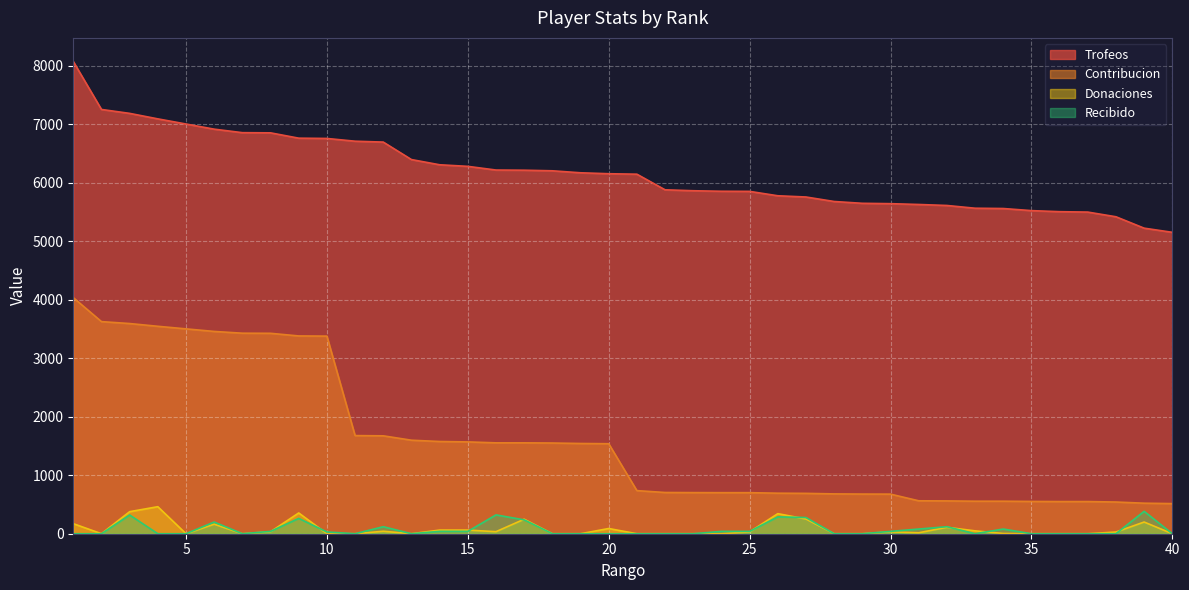

Which category has the lowest value in the Contribucion series?

40